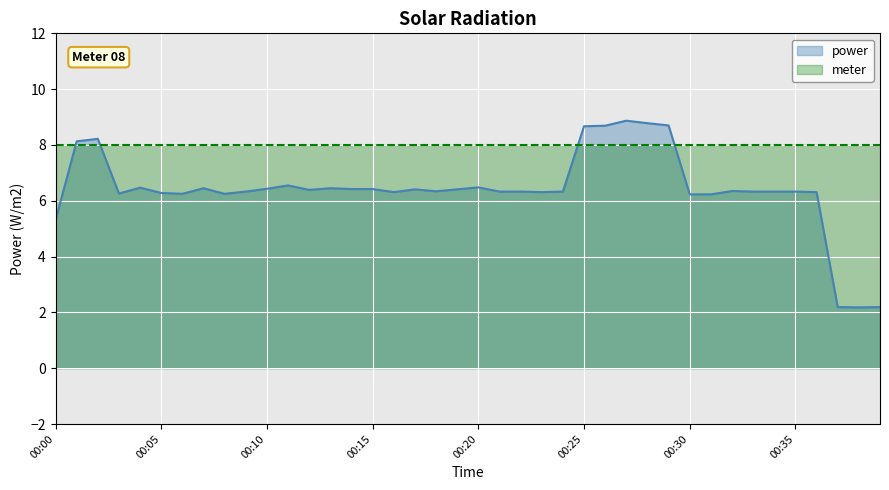

At which label is the value closest to 5?

00:00